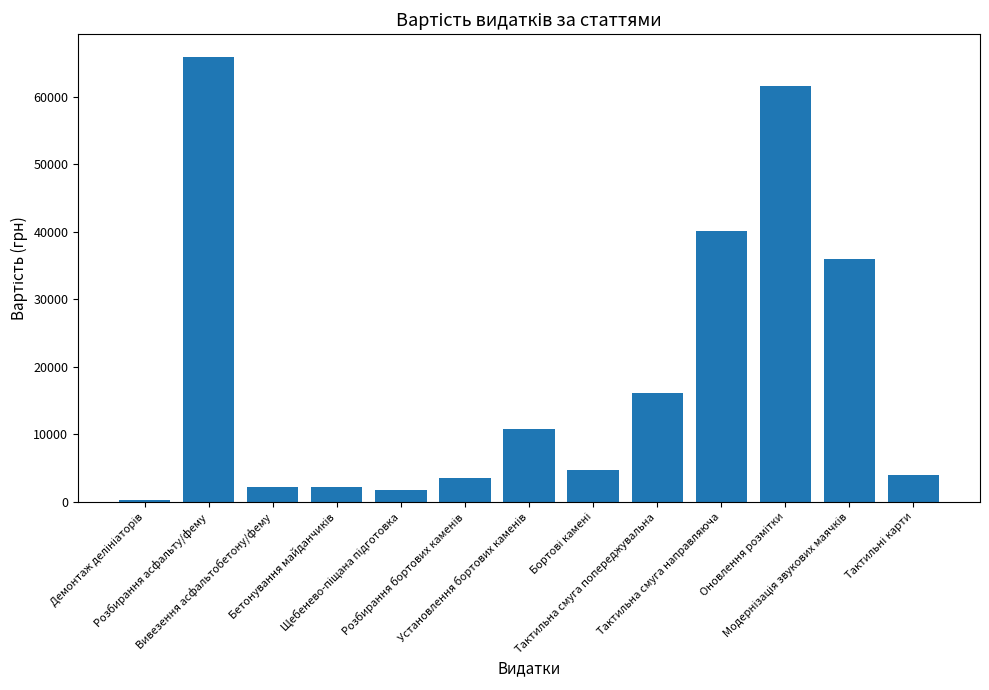

What is the sum of all values?

249660